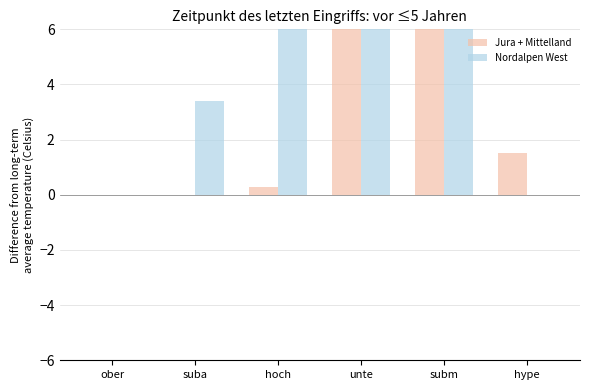

Reading left to right, transcribe all the data shown in this chart.

Jura + Mittelland: ober=0.0	suba=0.0	hoch=0.3	unte=38.5	subm=59.6	hype=1.5
Nordalpen West: ober=0.0	suba=3.4	hoch=12.4	unte=76.6	subm=7.6	hype=0.0